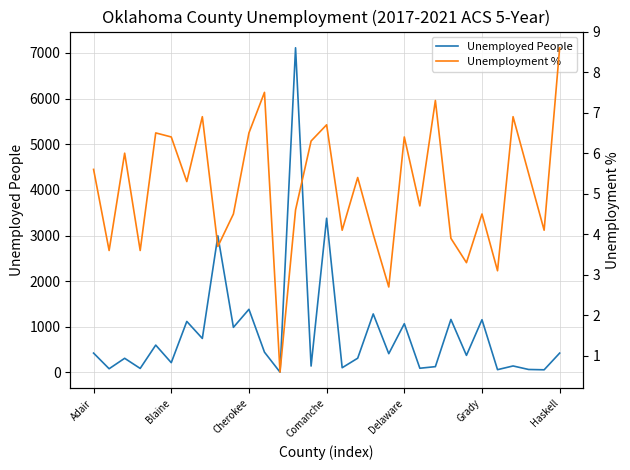

What value does the Unemployment % series have at Delaware?

6.4